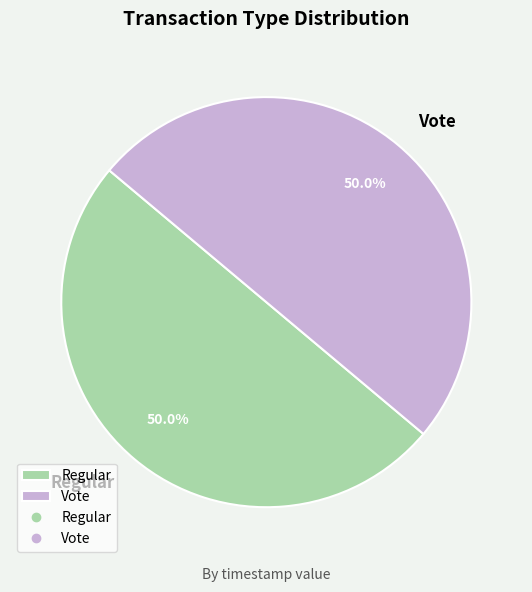

What portion of the pie excludes Vote?

50.0%